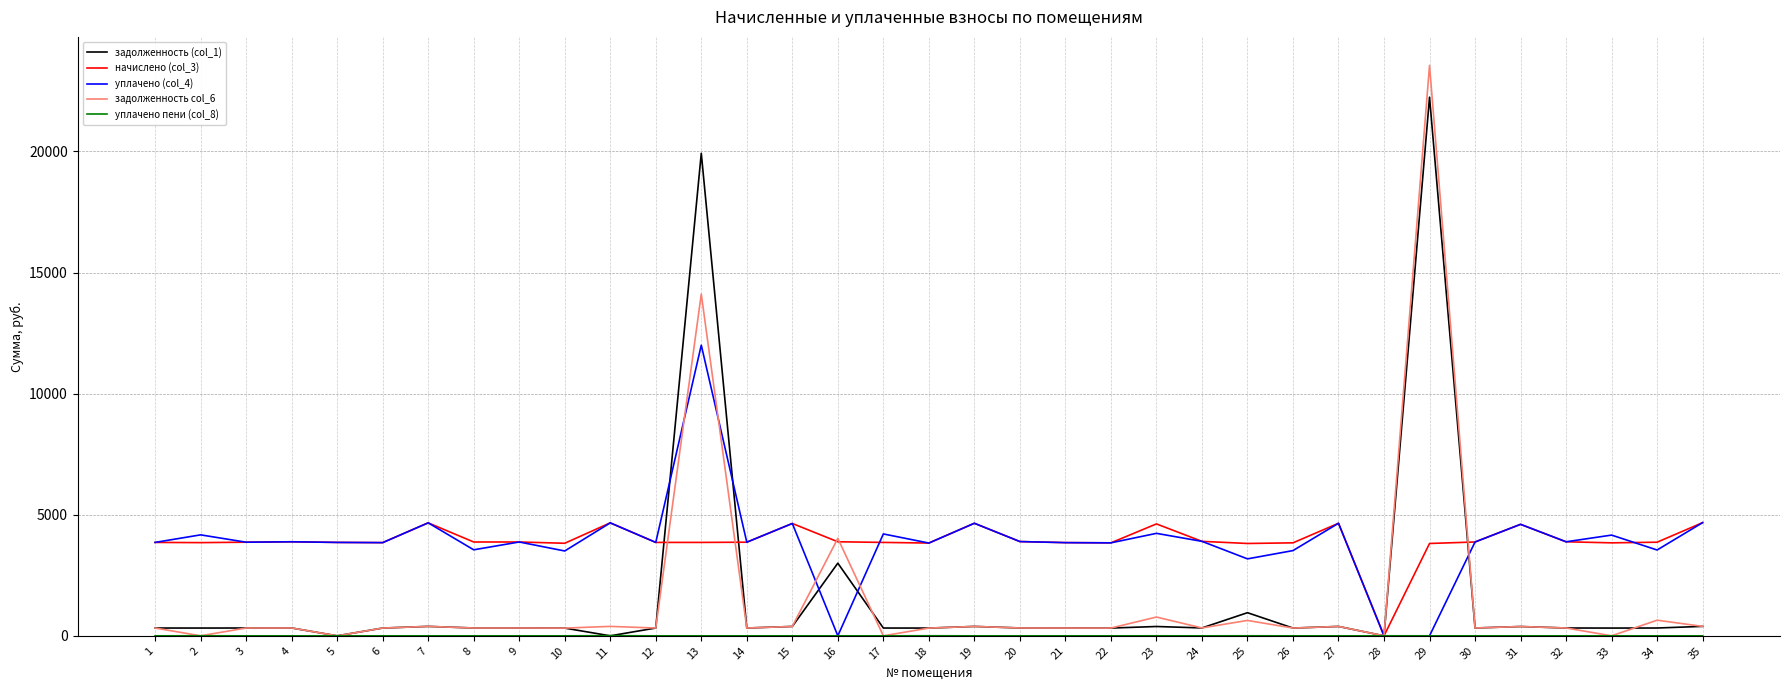

What is the maximum value shown in the chart?

23550.5